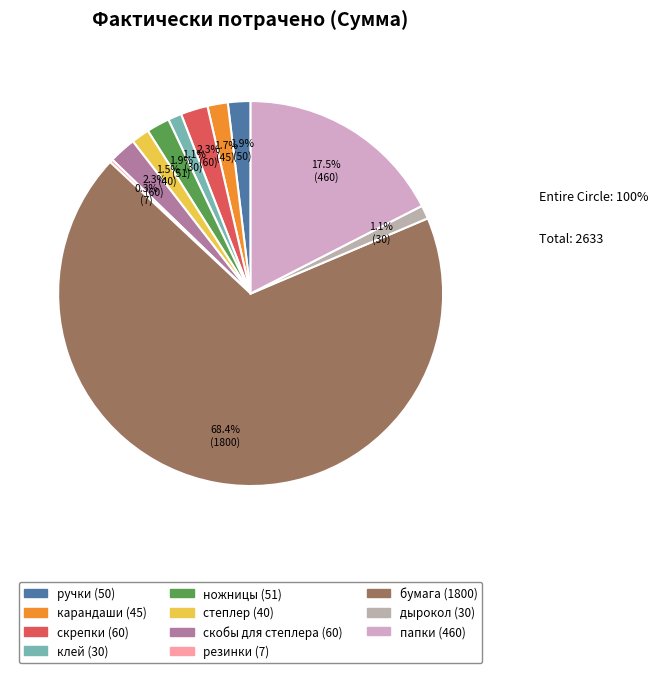

True or false: клей accounts for 13% of the total.

False